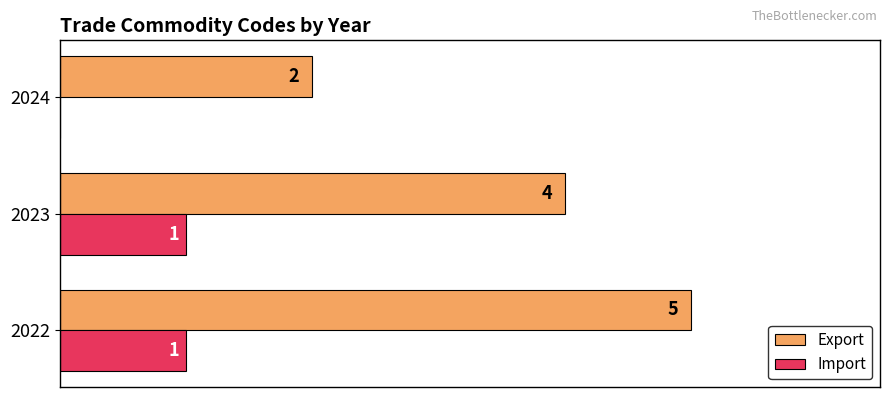

Is the value of Export at 2022 greater than the value of Import at 2023?

Yes